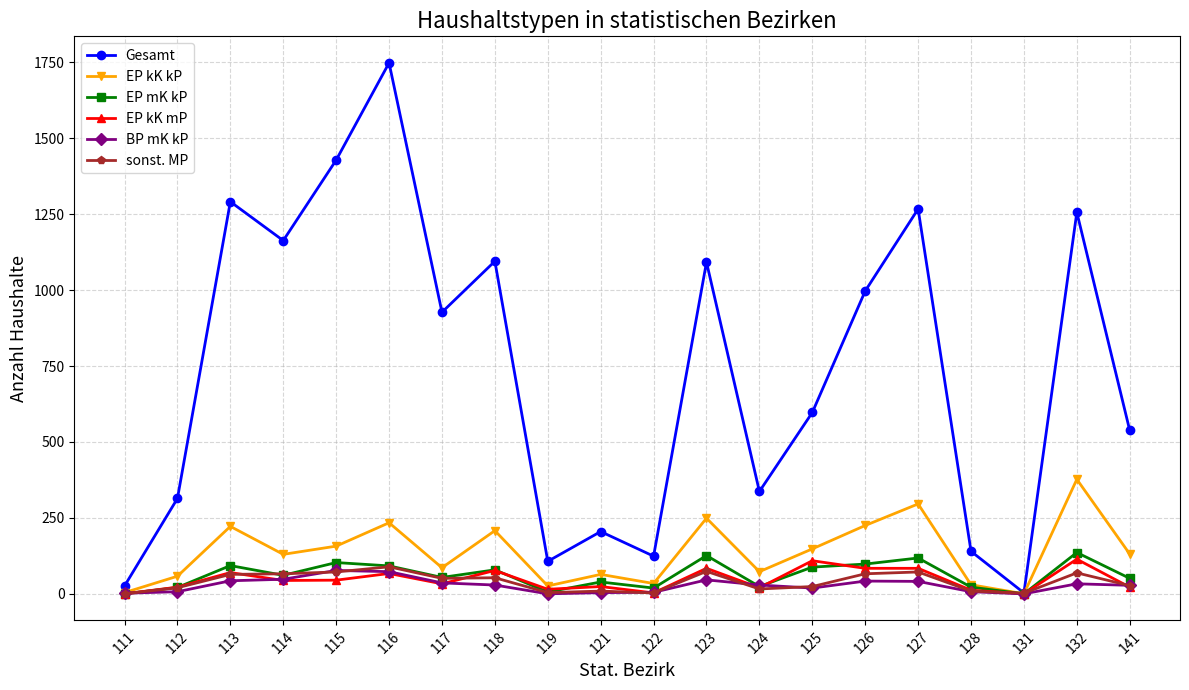

At which category does Gesamt reach its first local peak?

113